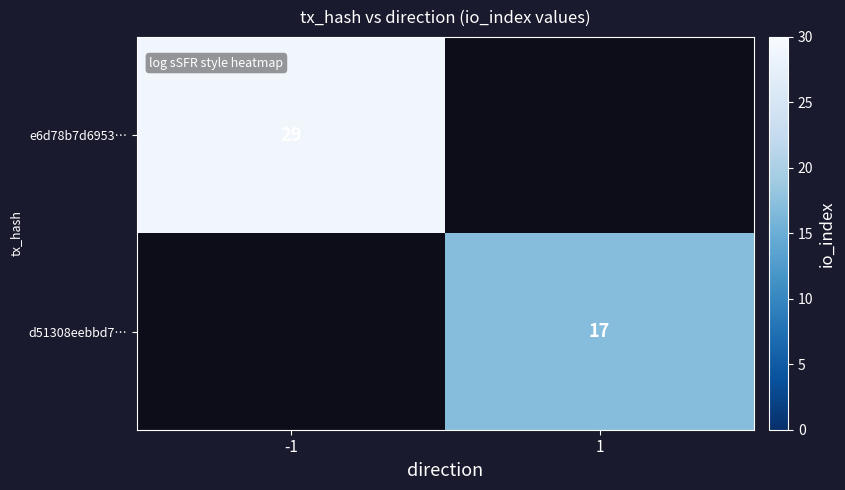

True or false: e6d78b7d6953… has a value of 29 at -1.

True